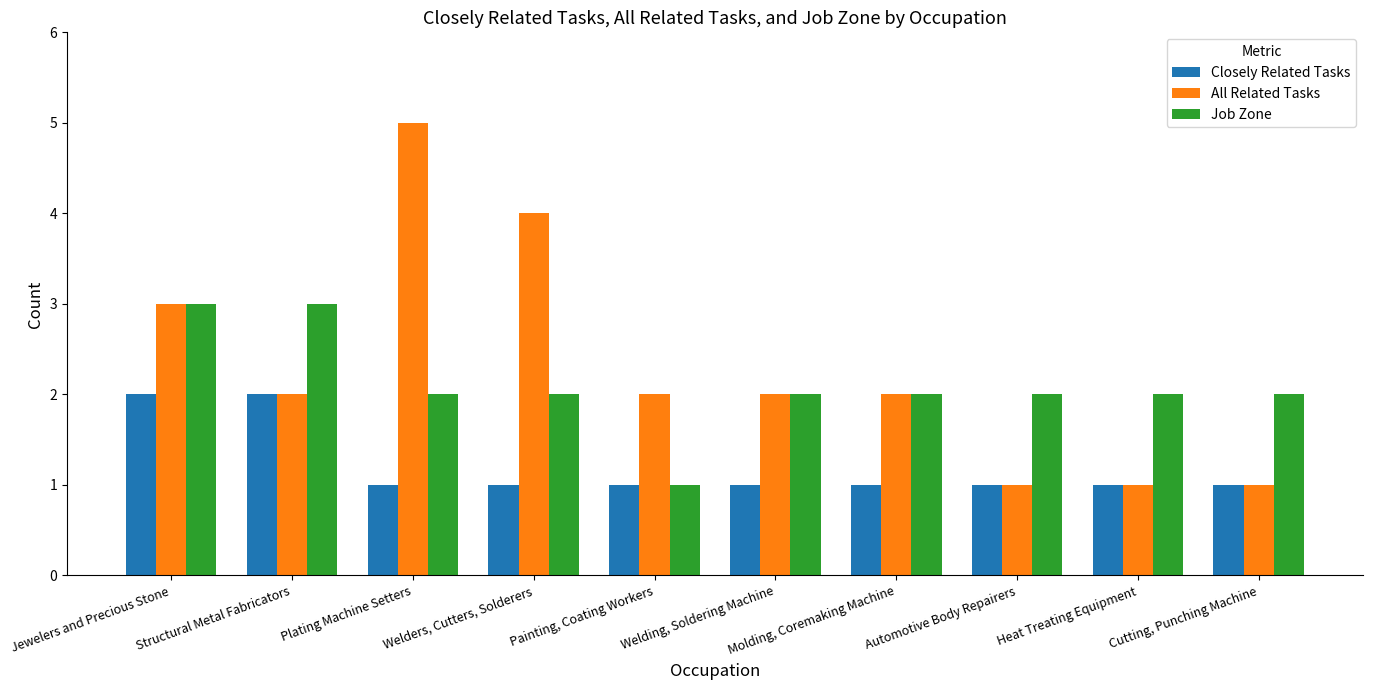

Rank the series by their average value, from highest to lowest.

All Related Tasks, Job Zone, Closely Related Tasks